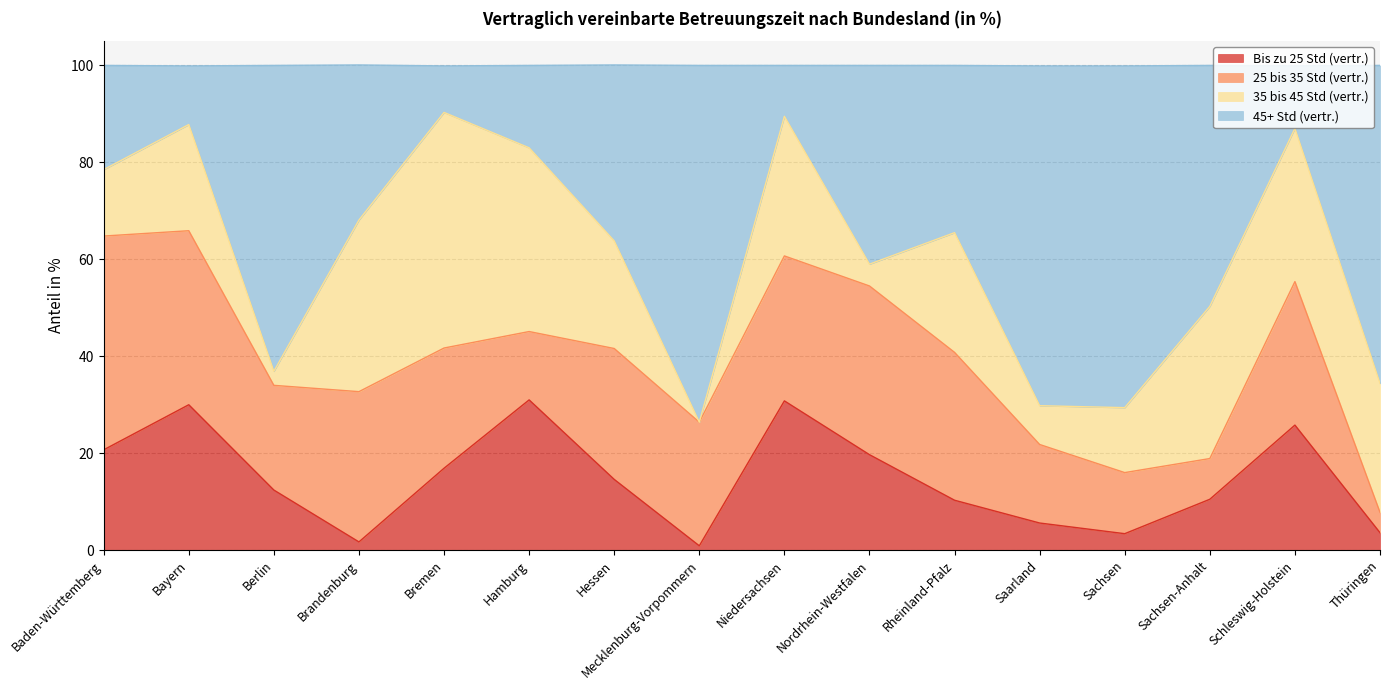

Is it true that Bis zu 25 Std (vertr.) equals 19.7 at Nordrhein-Westfalen?

True